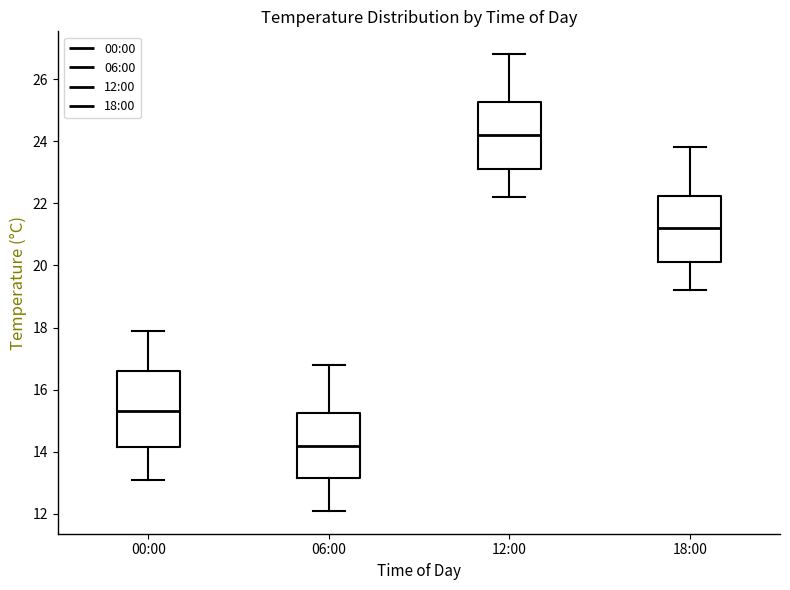

Which box has the lowest median line?

06:00